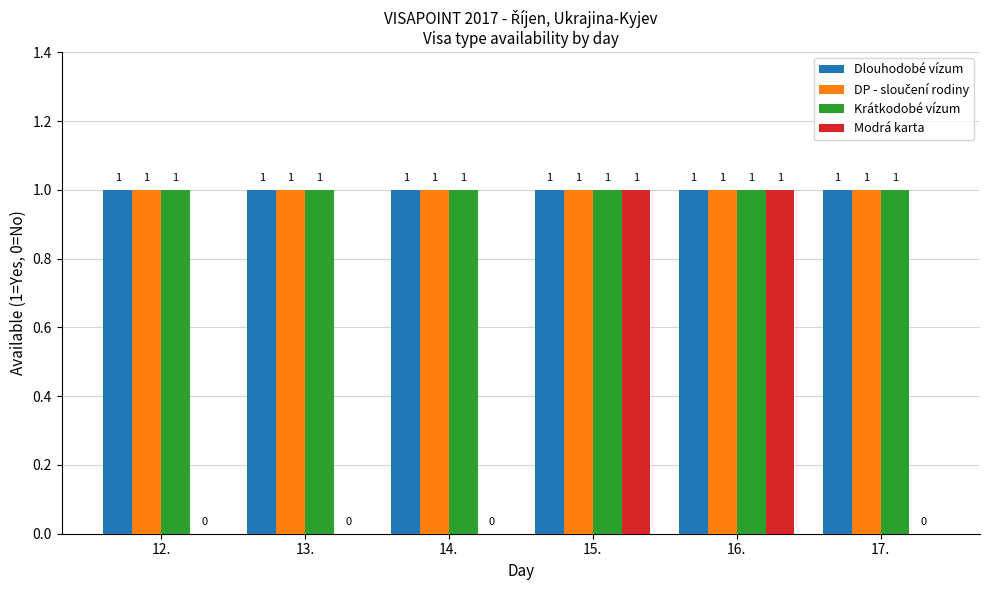

How many distinct data groups are displayed?

4